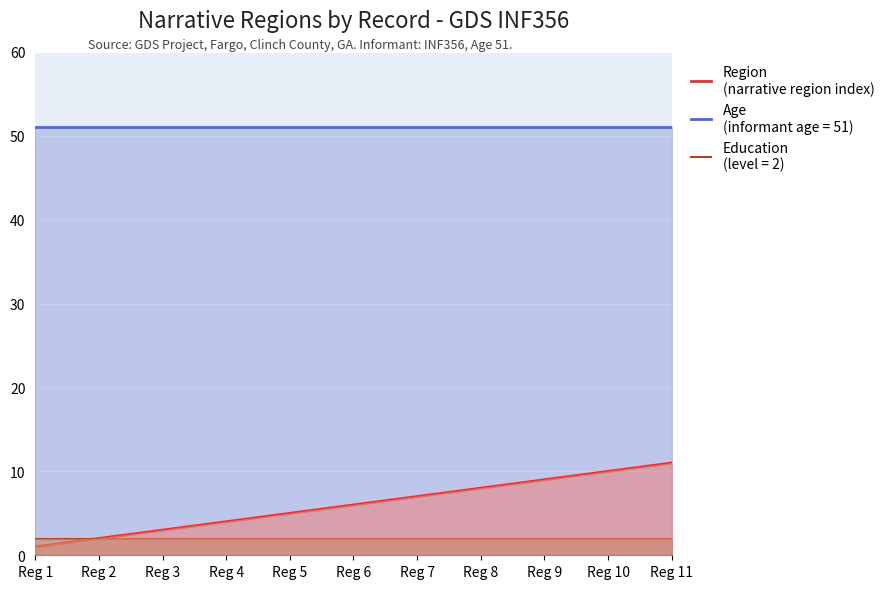

What is the minimum value shown in the chart?

1